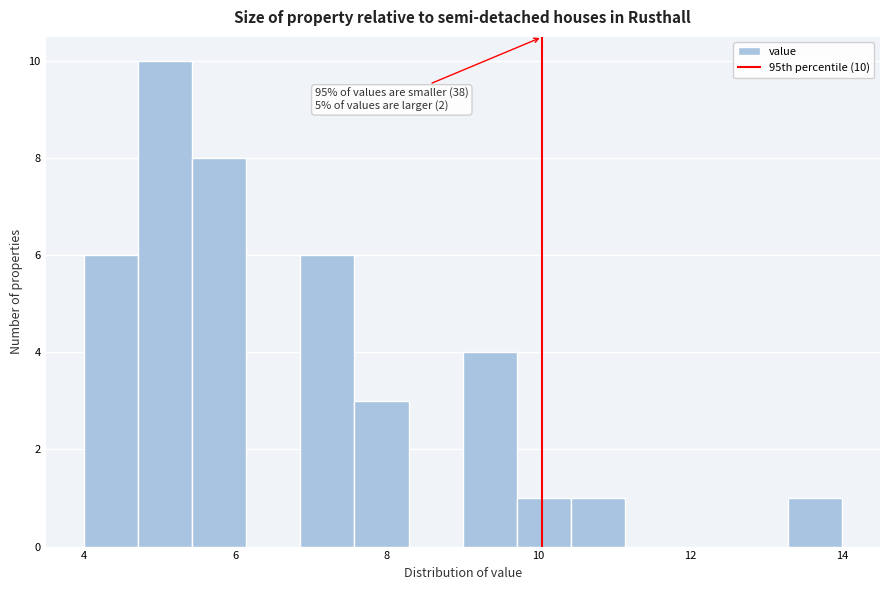

Around what value on the x-axis is the tallest bar? Give the approximate position of its centre, as read against the axis.

5.0